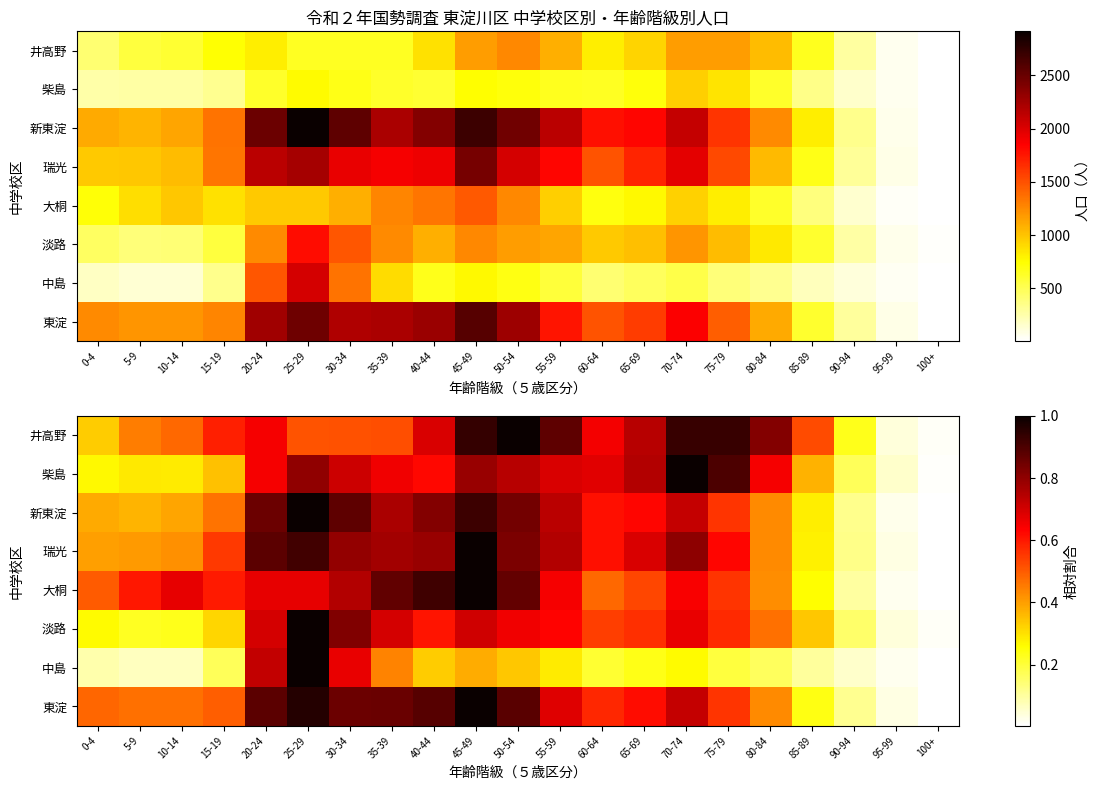

How many categories are shown in the chart?

21